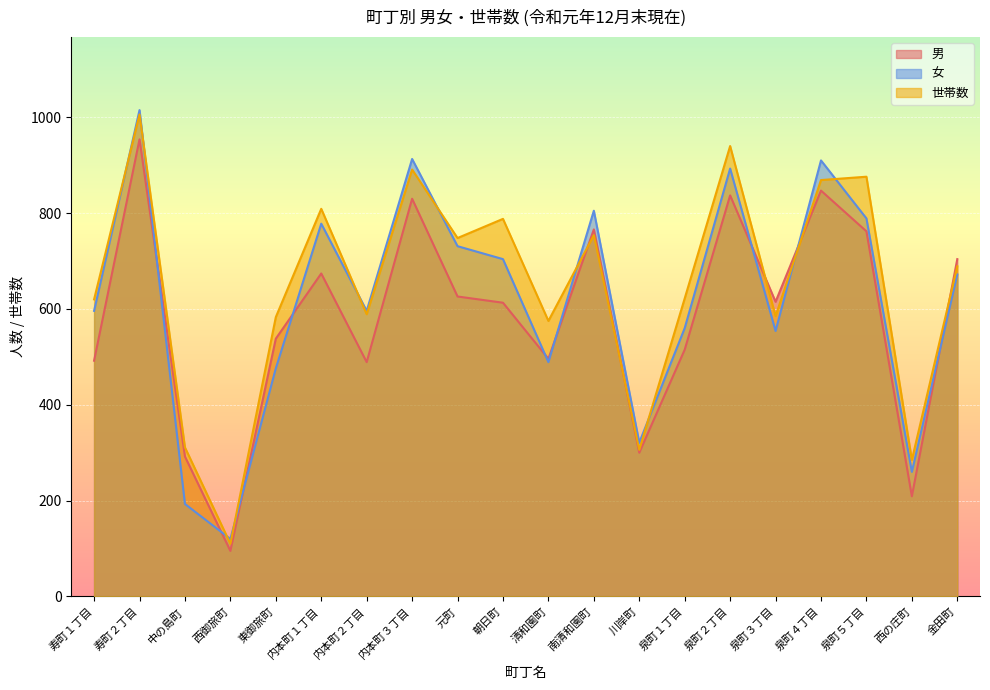

At which label does 女 first exceed 672?

寿町２丁目